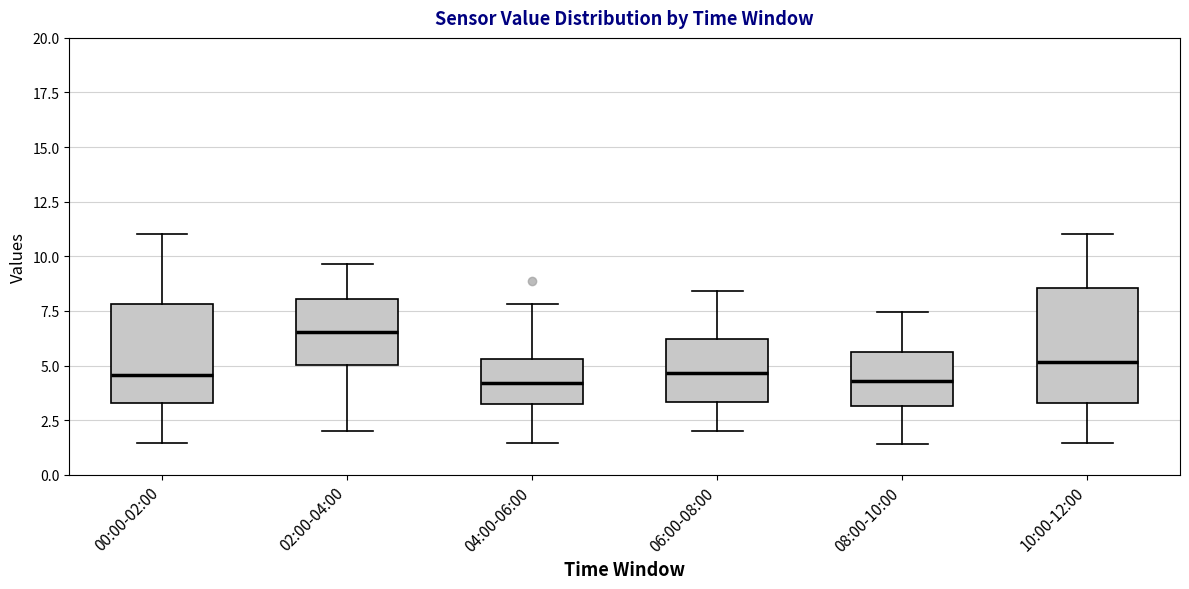

Where does the lower whisker of the box for 04:00-06:00 end on the y-axis? The values are not printed on the chart, so give them approximately, as read against the axis.

1.5